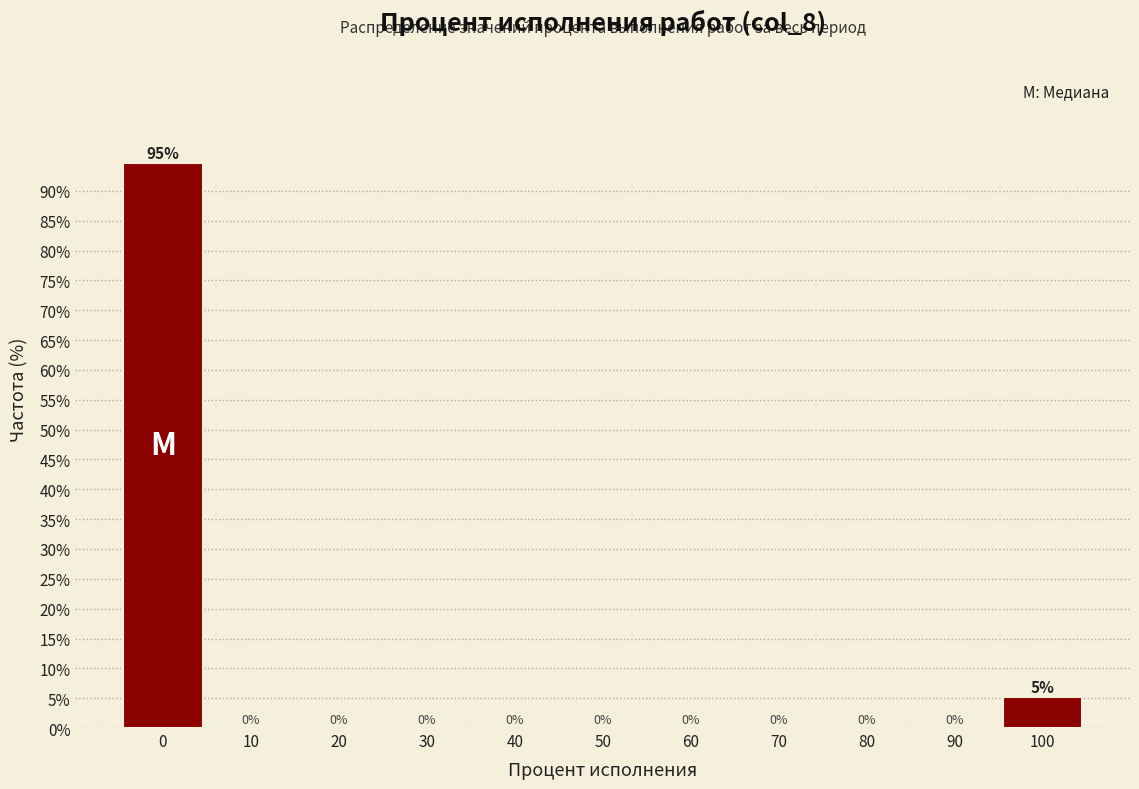

What is the maximum value shown in the chart?

94.7